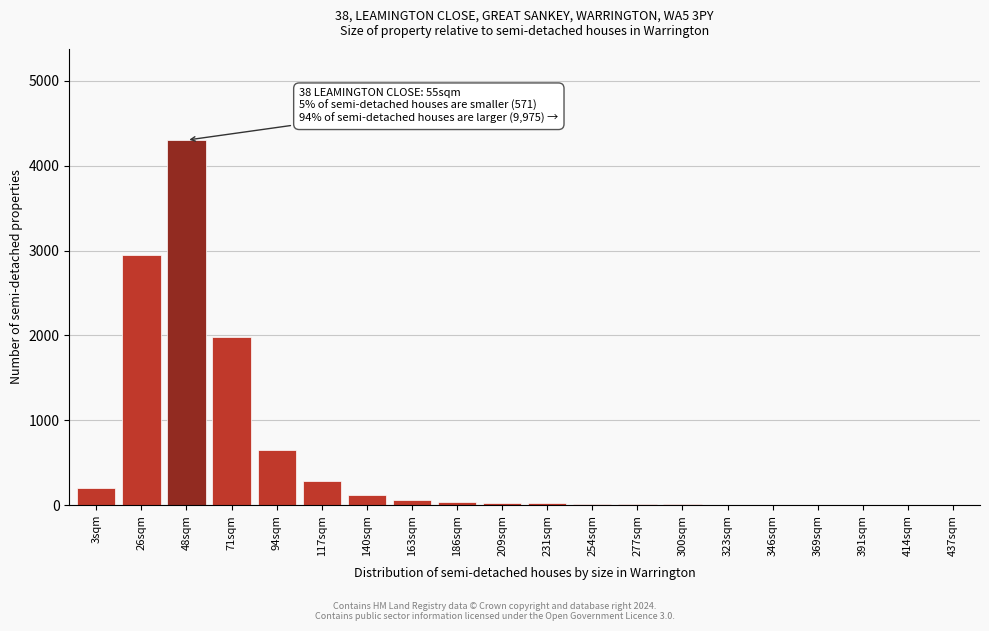

Is it true that the value at 71sqm is 1980?

True